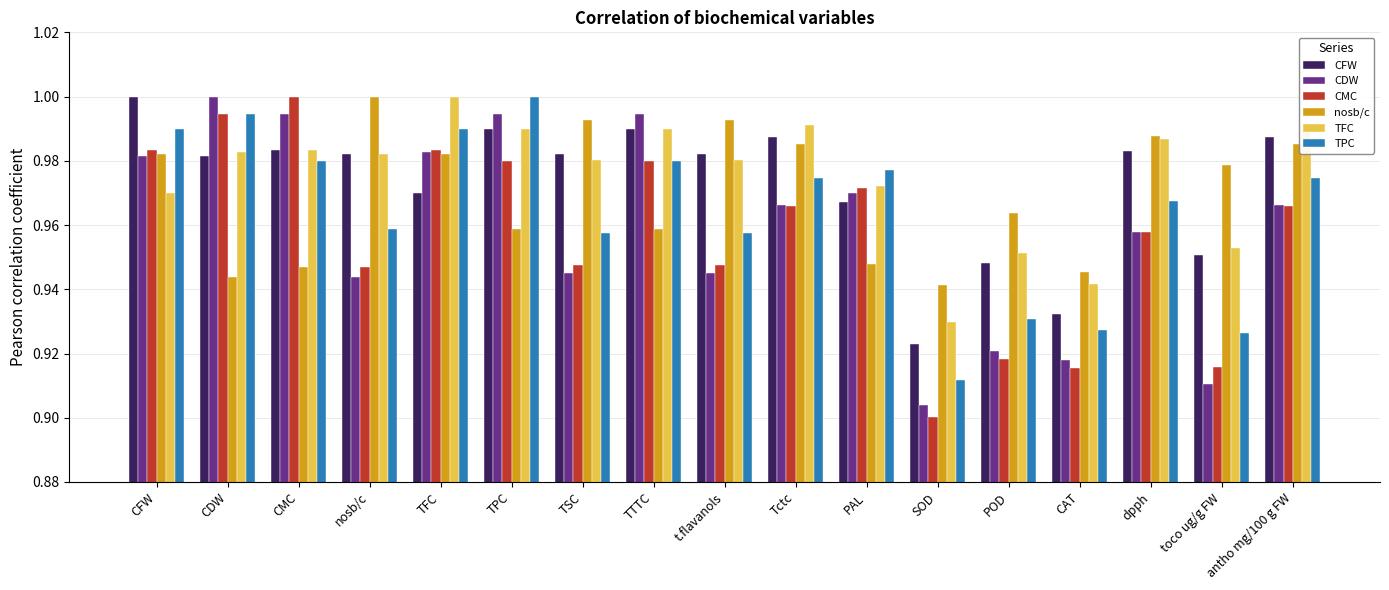

What is the sum of all nosb/c values?

16.5